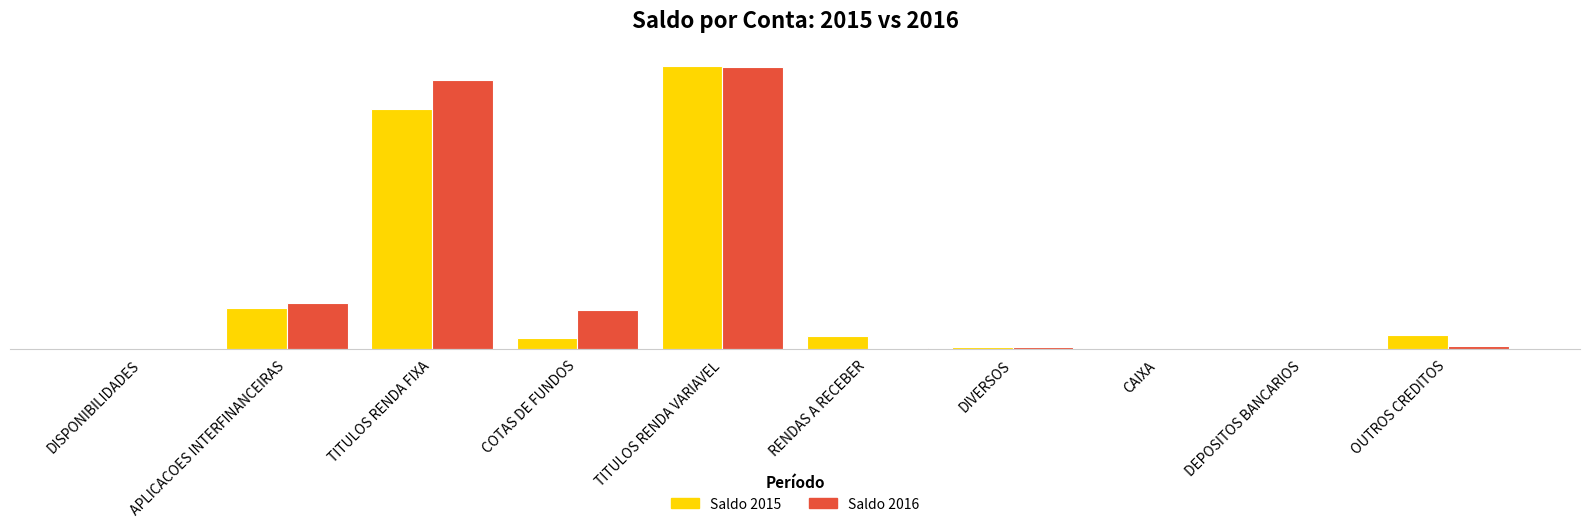

Is it true that Saldo 2016 equals 1.8 at RENDAS A RECEBER?

True